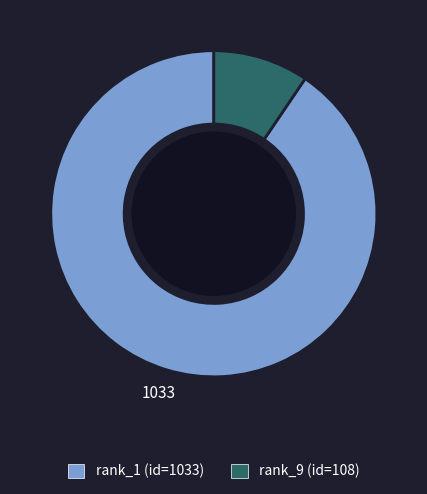

Does any single category account for the majority?

Yes